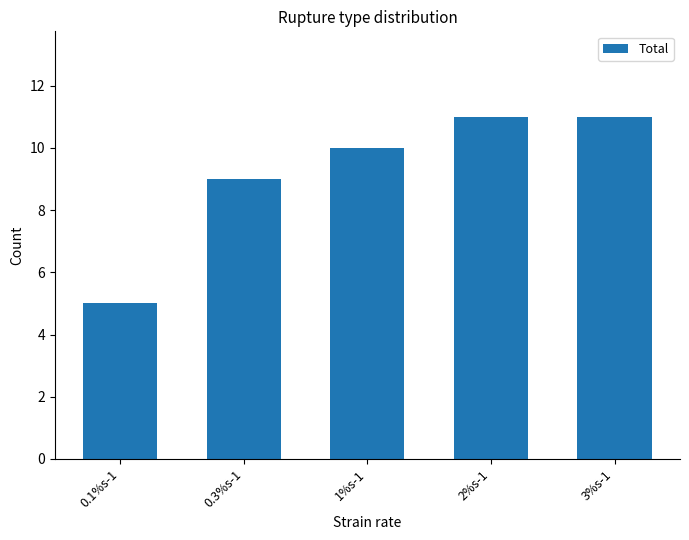

Does the chart contain any negative values?

No